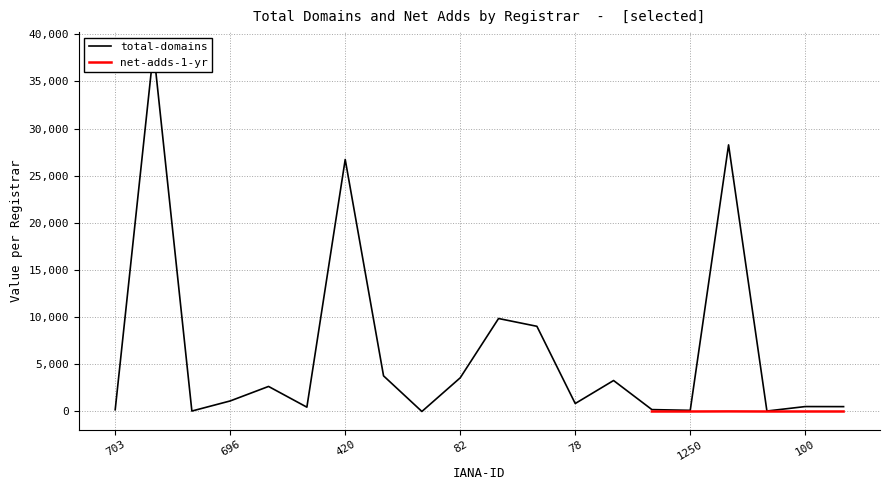

Where is the first local minimum?

111